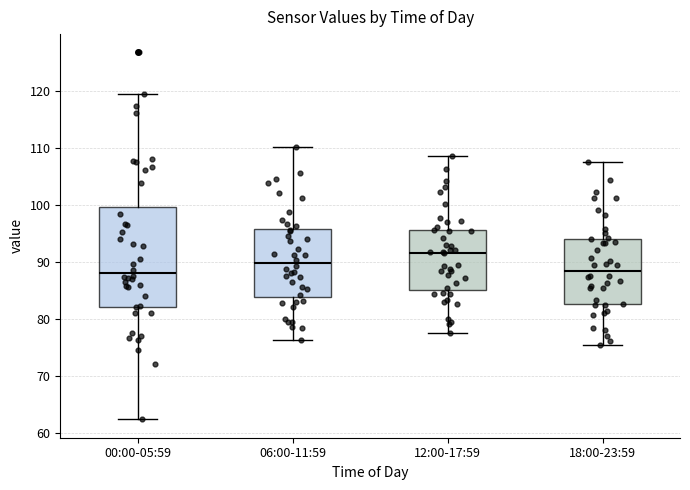

Reading left to right, read every box against the y-axis: the position of its median line, the range the box covers, and the ends of its whiskers. The values are not printed on the chart, so give them approximately, as read against the axis.

00:00-05:59: median 88, box 82 to 100, whiskers 62 to 119
06:00-11:59: median 90, box 84 to 96, whiskers 76 to 110
12:00-17:59: median 92, box 85 to 96, whiskers 78 to 109
18:00-23:59: median 89, box 83 to 94, whiskers 76 to 108